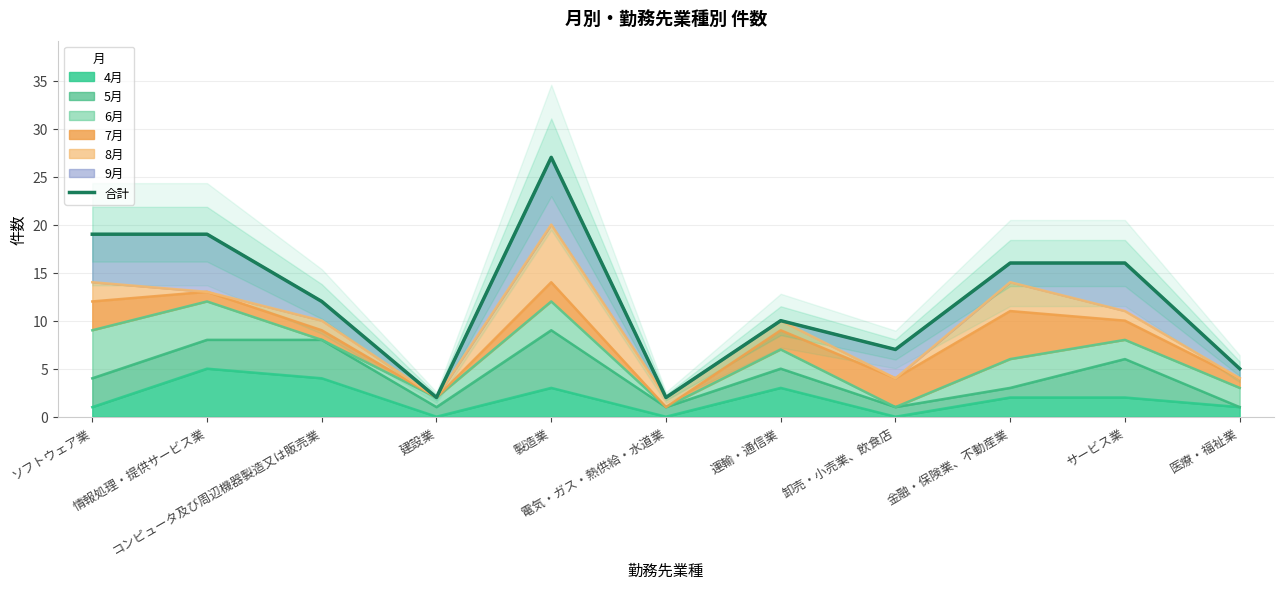

How many lines are shown in the chart?

1